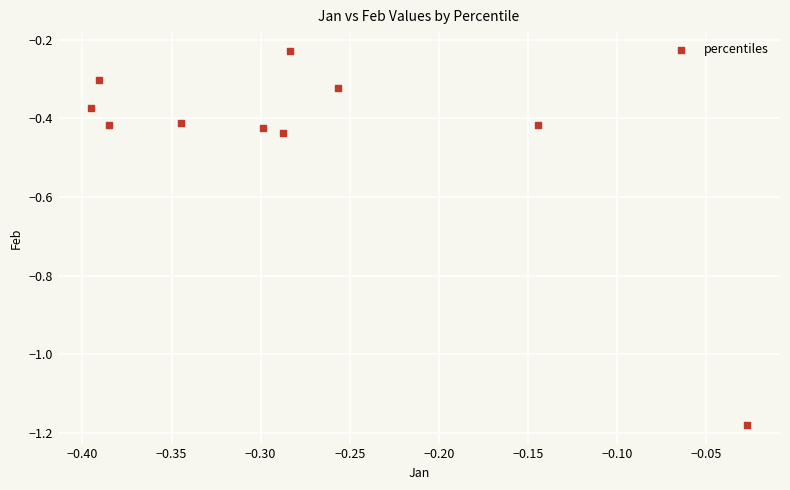

What is the average Y value?

-0.5